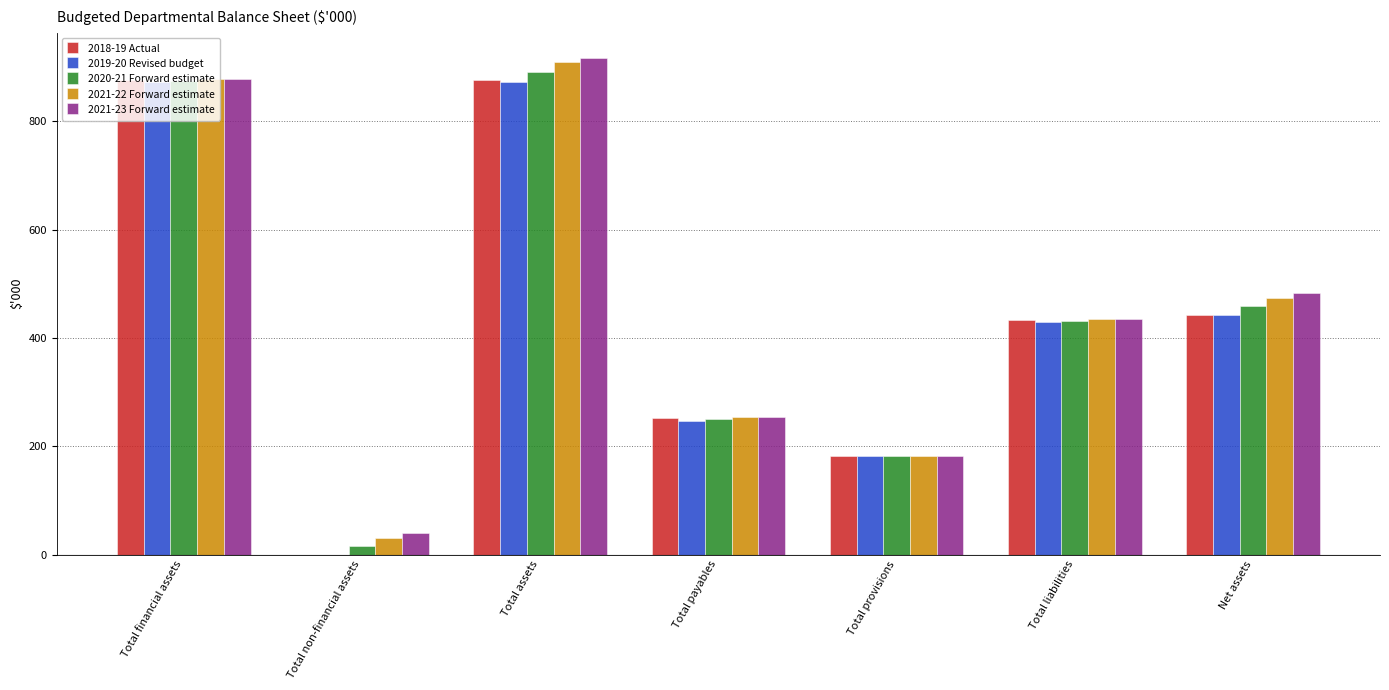

What is the sum of the 2019-20 Revised budget values at Total financial assets and Total liabilities?

1301